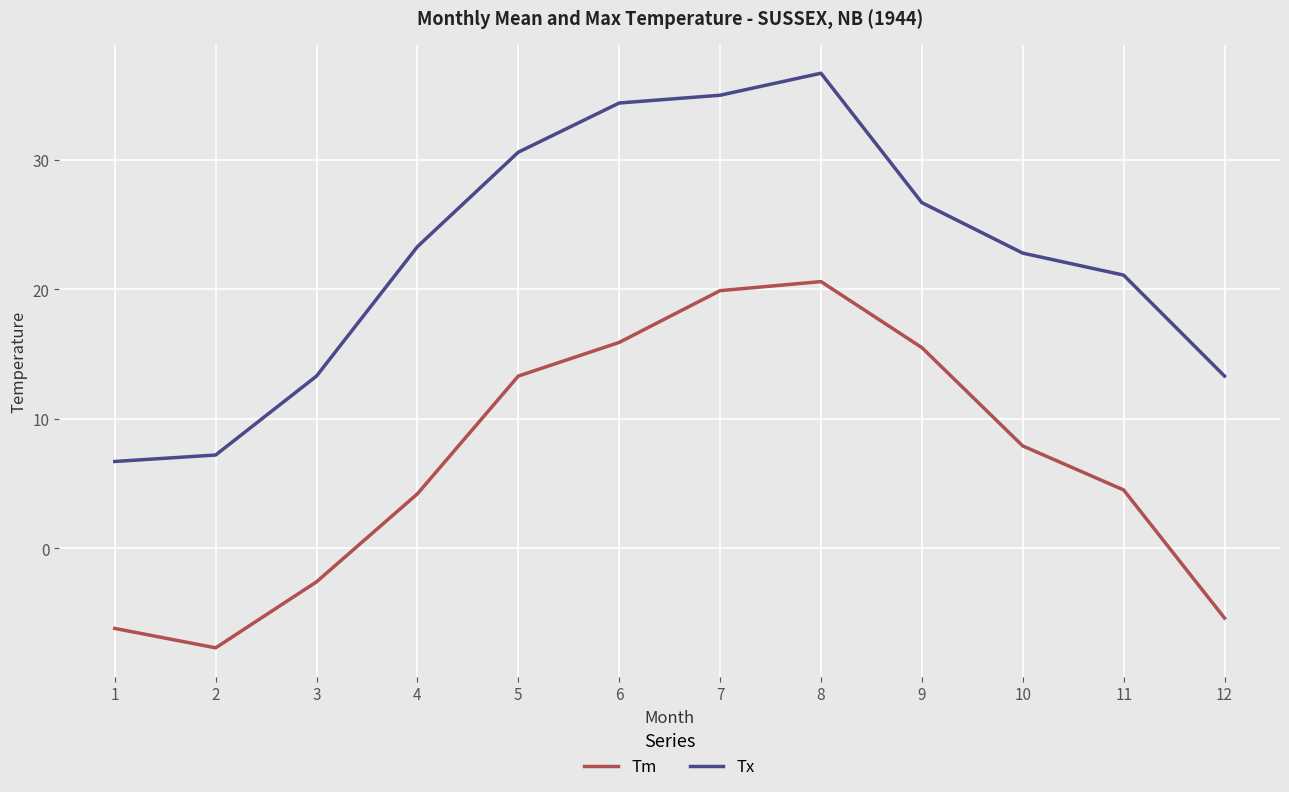

List the series in order of their overall mean, highest first.

Tx, Tm